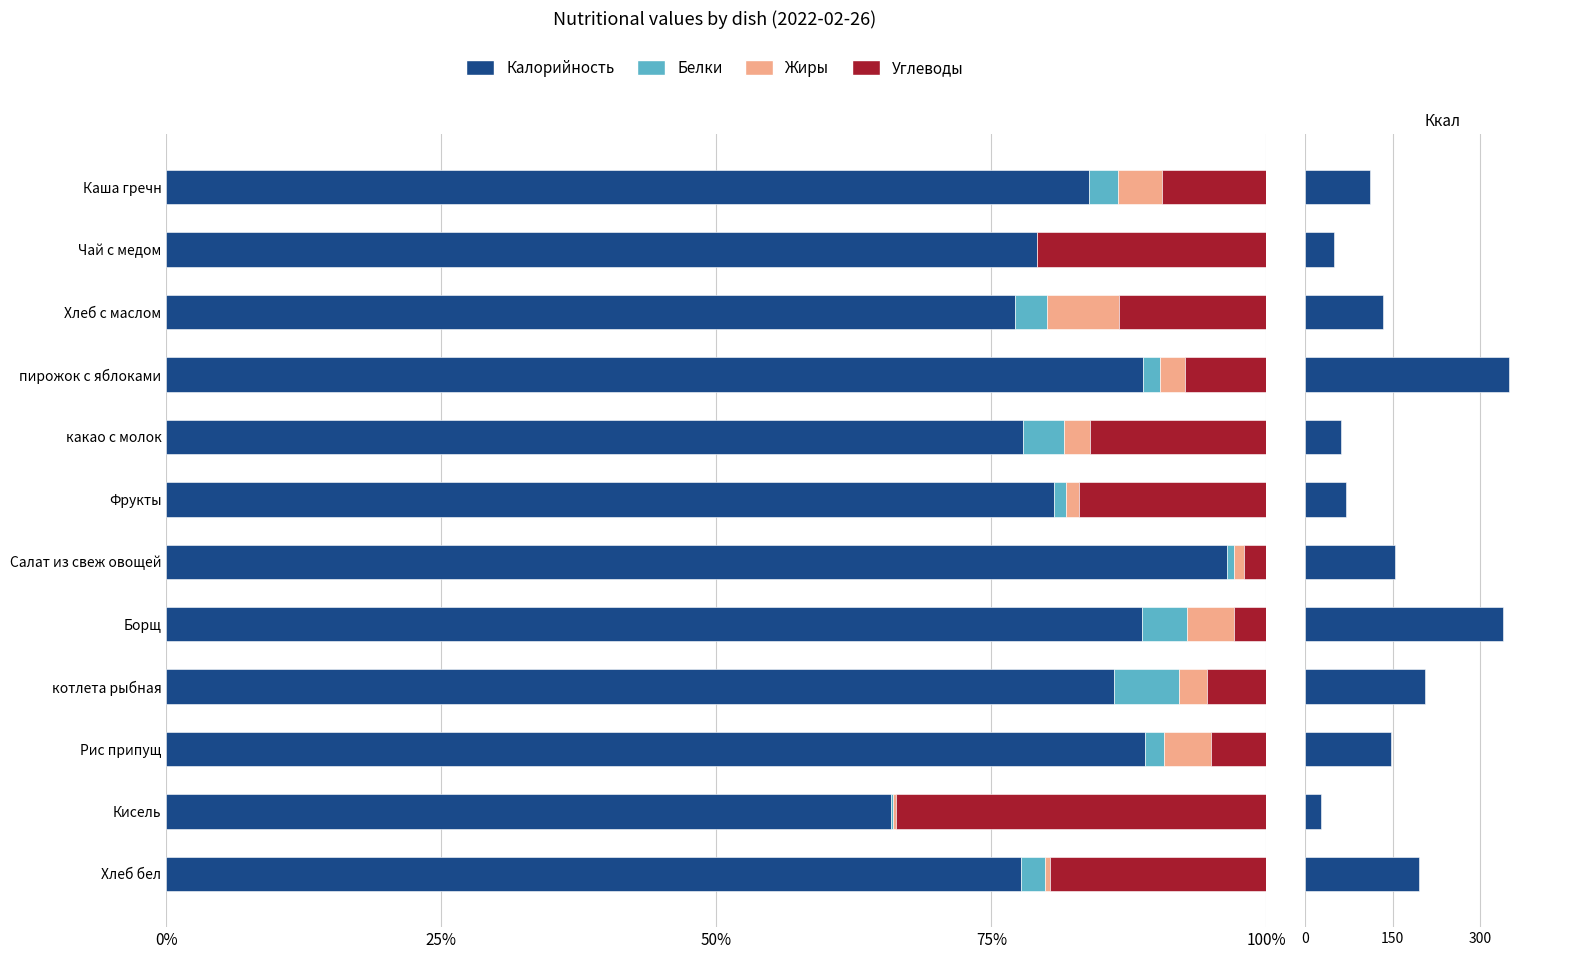

What is the maximum value for Калорийность?

349.0